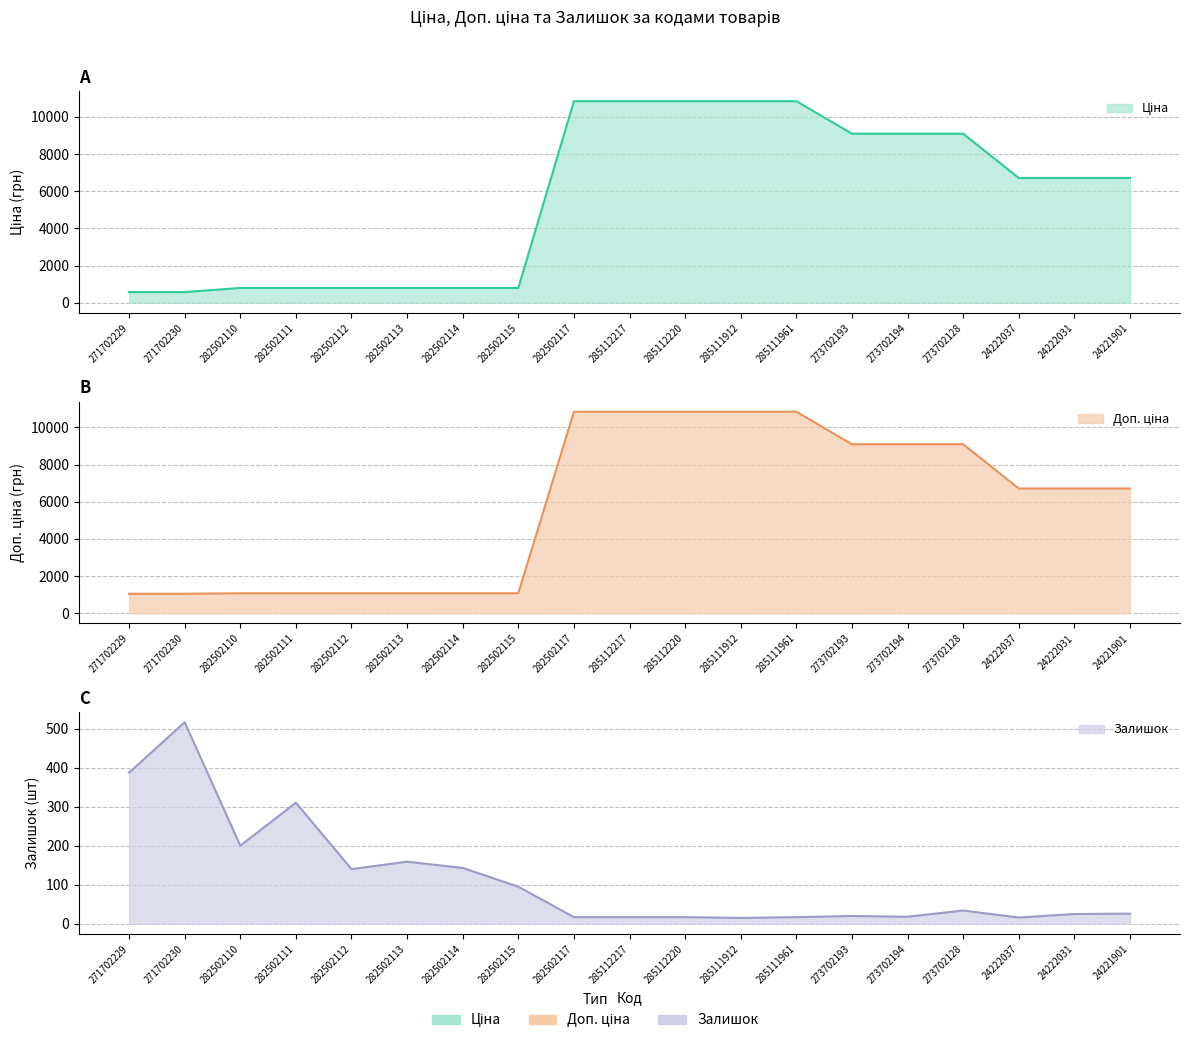

How many values in the Залишок series exceed 26?

9